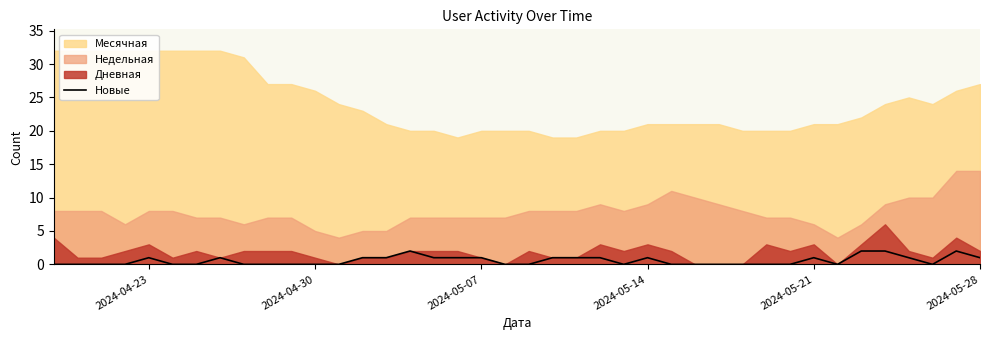

True or false: Новые has a value of 1 at 2024-05-28.

True